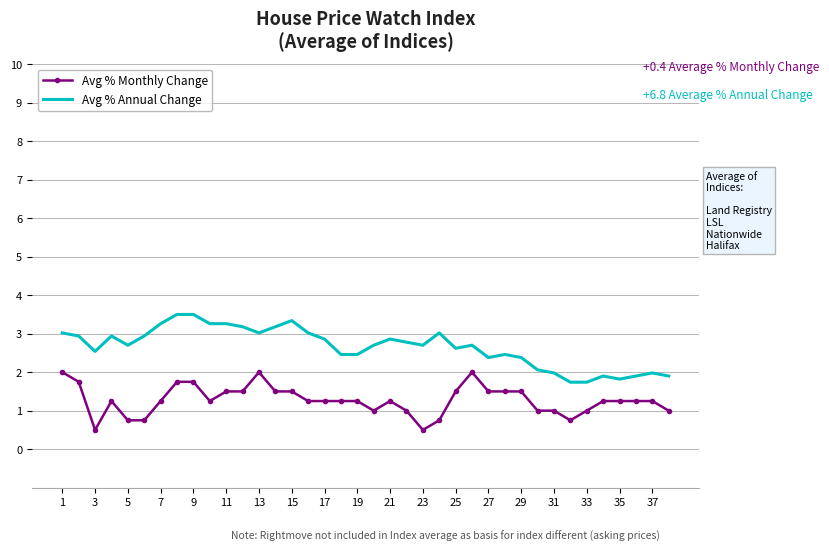

Which series has the largest total across all categories?

Avg % Annual Change